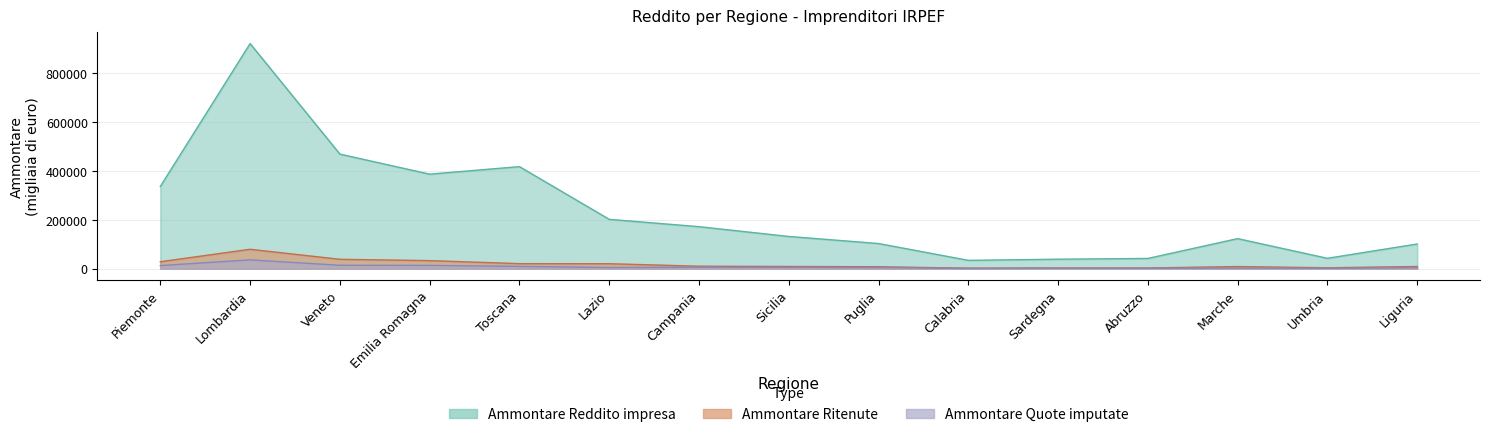

Where does the Ammontare Reddito impresa series first go above 131921?

Piemonte